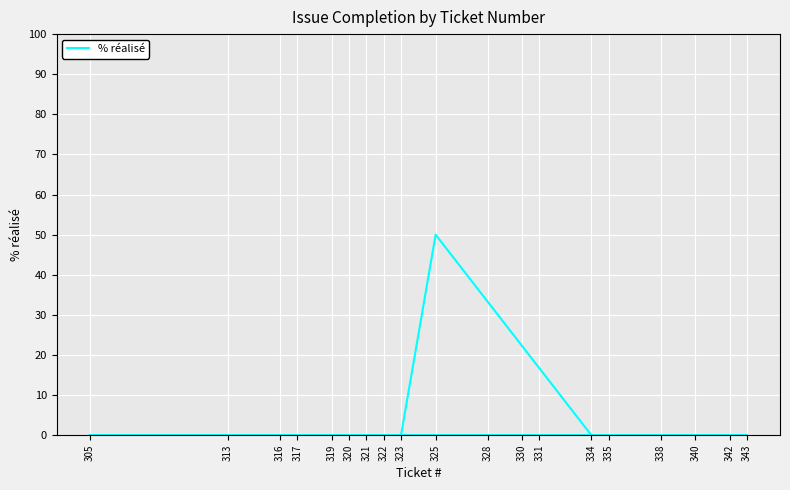

List the labels in order of value, smallest first.

319, 334, 323, 321, 343, 317, 320, 322, 338, 316, 305, 313, 340, 335, 330, 331, 328, 342, 325